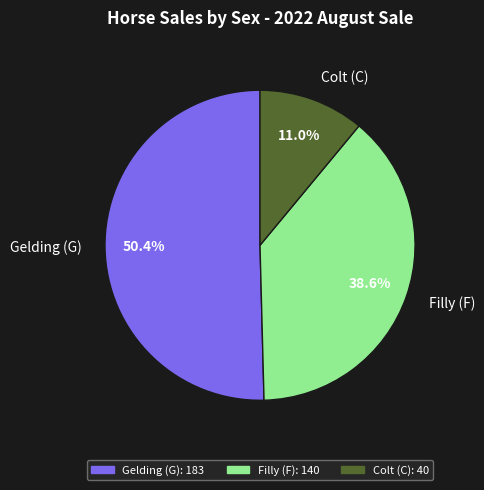

Rank the categories by value from lowest to highest.

Colt (C), Filly (F), Gelding (G)